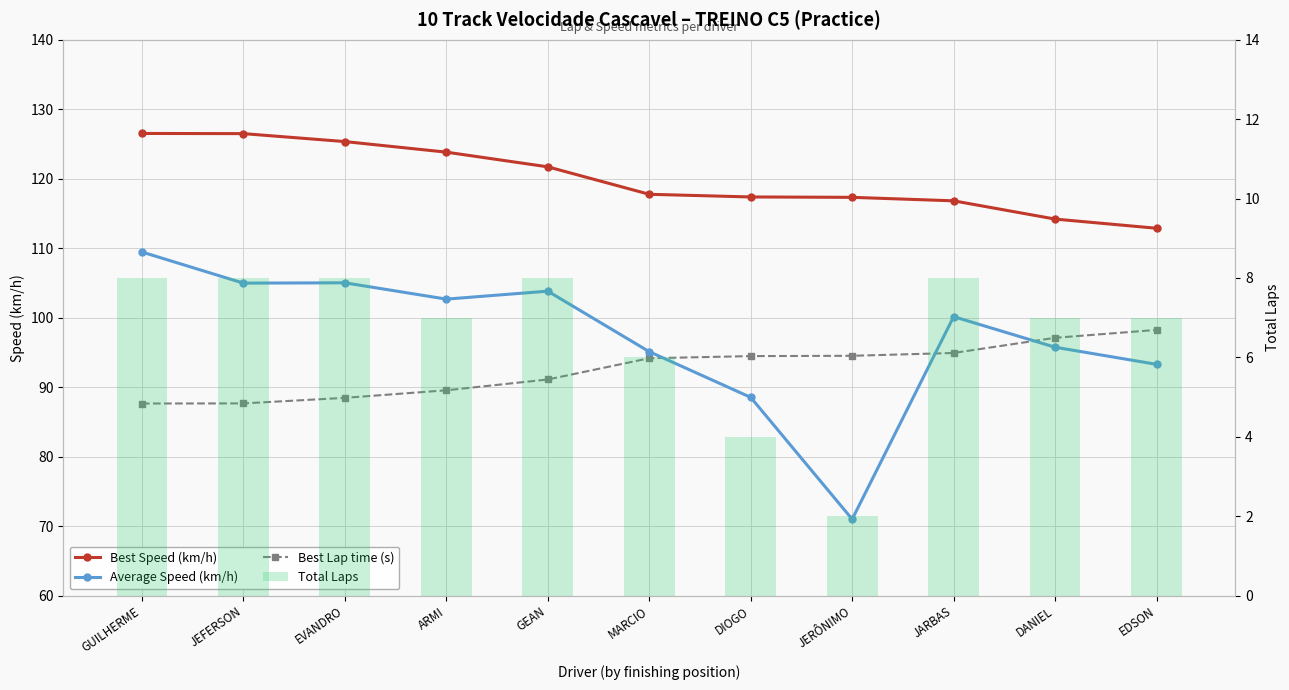

Reading left to right, transcribe all the data shown in this chart.

Best Speed (km/h): 126.5	126.5	125.3	123.8	121.7	117.8	117.4	117.3	116.8	114.2	112.9
Average Speed (km/h): 109.4	105.0	105.0	102.7	103.8	95.1	88.5	71.0	100.1	95.7	93.3
Best Lap time (s): 87.6	87.7	88.5	89.5	91.1	94.2	94.5	94.5	94.9	97.1	98.2
Total Laps: 8.0	8.0	8.0	7.0	8.0	6.0	4.0	2.0	8.0	7.0	7.0